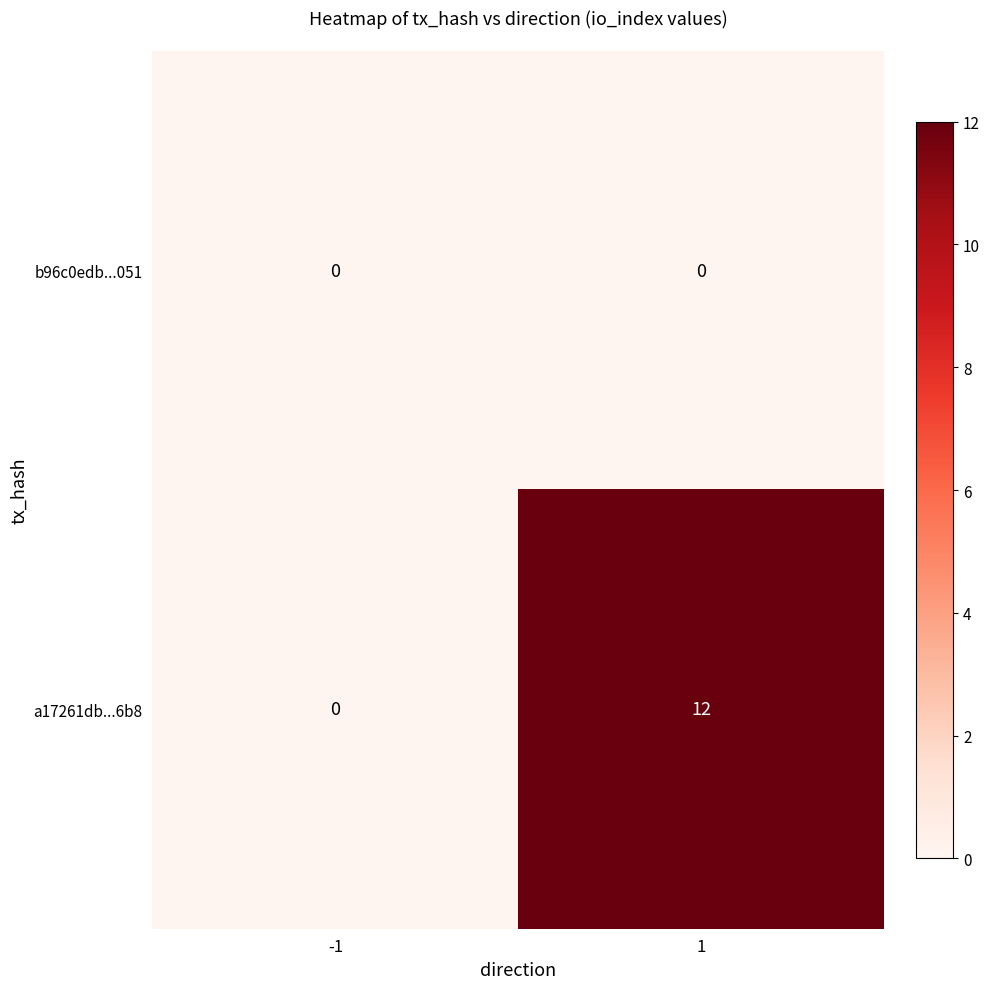

At 1, list the series in order from smallest to largest.

b96c0edb...051, a17261db...6b8